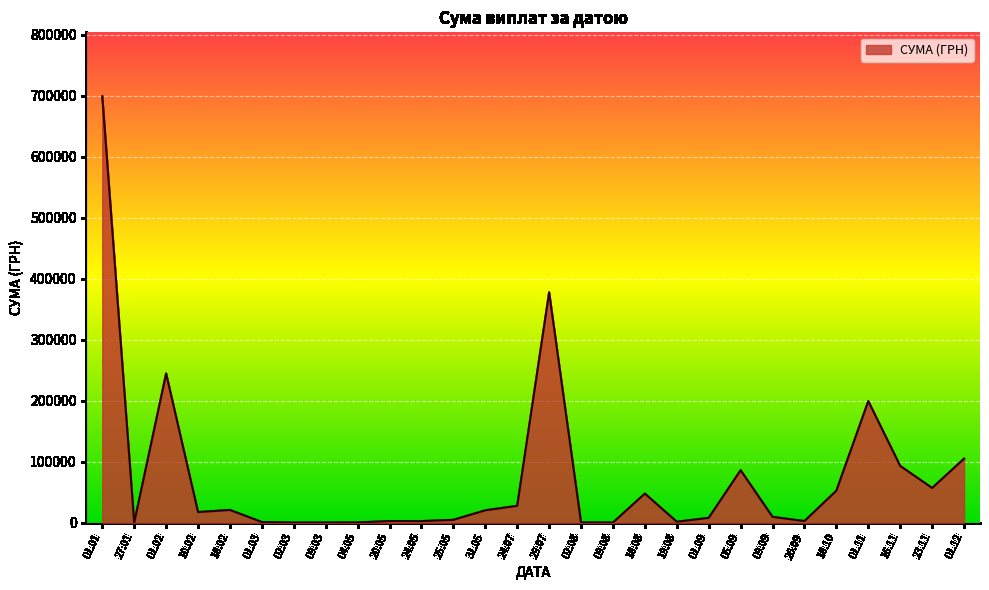

The value at 18.10 is 52489.1. True or false?

True